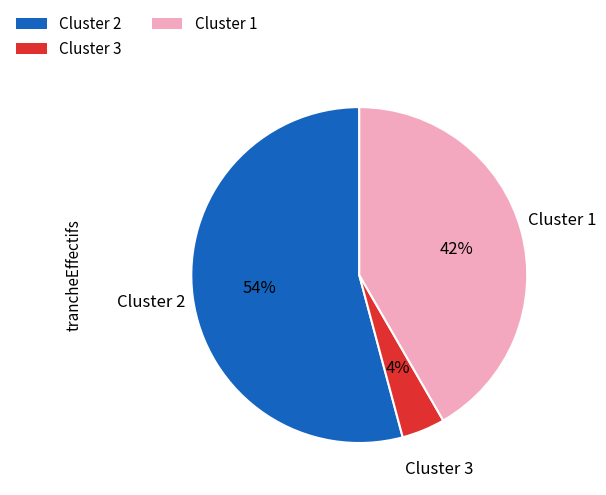

What percentage is the Cluster 1 slice, to the nearest percent?

42%